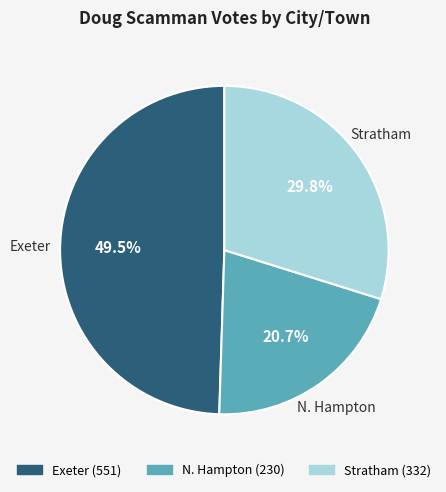

Is it true that N. Hampton is 21% of the pie?

True